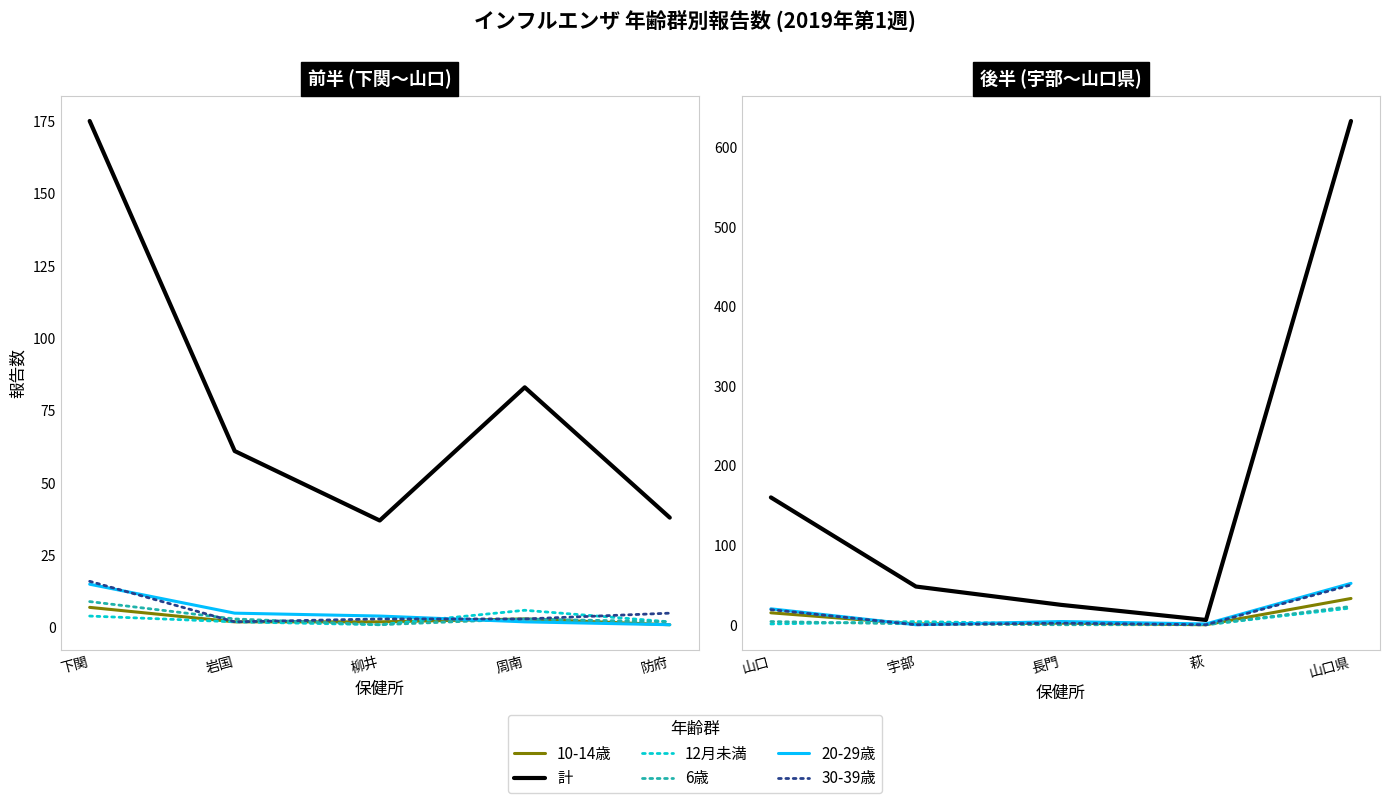

What is the label of the 2nd point from the right?

萩